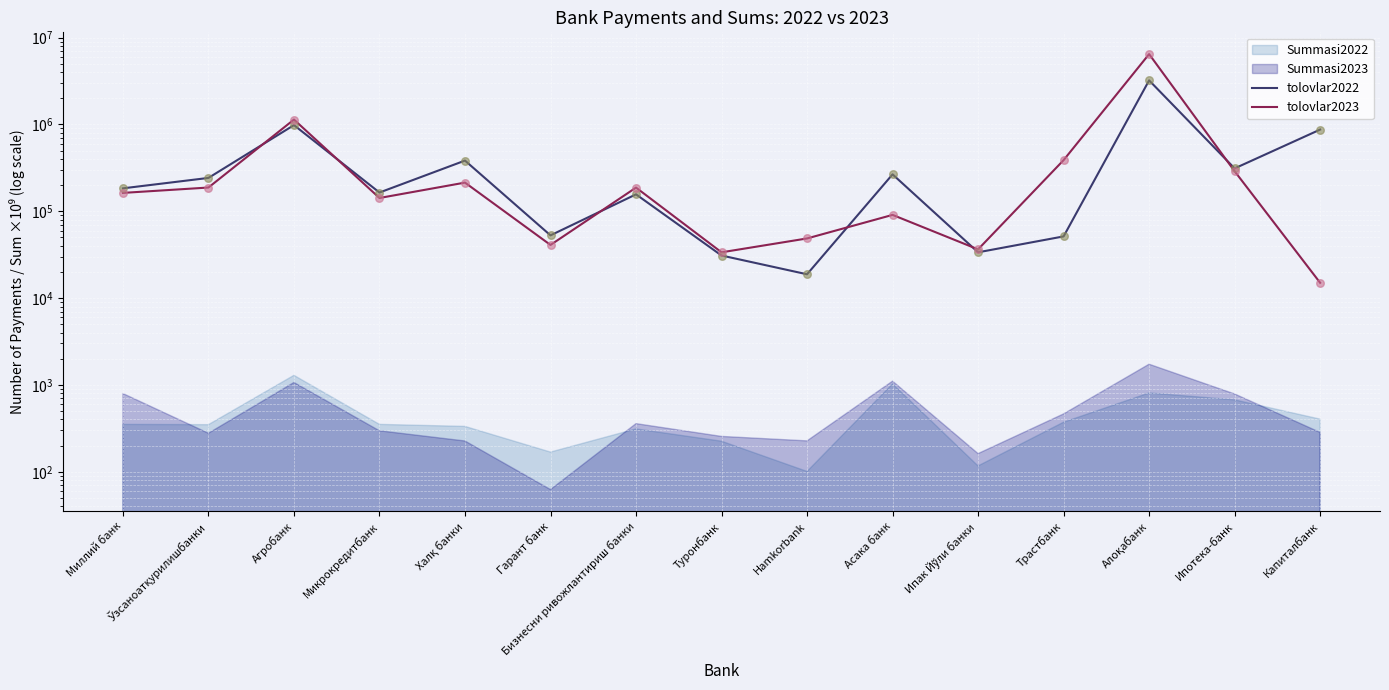

Is the value of tolovlar2022 at Капиталбанк greater than the value of tolovlar2023 at Туронбанк?

Yes